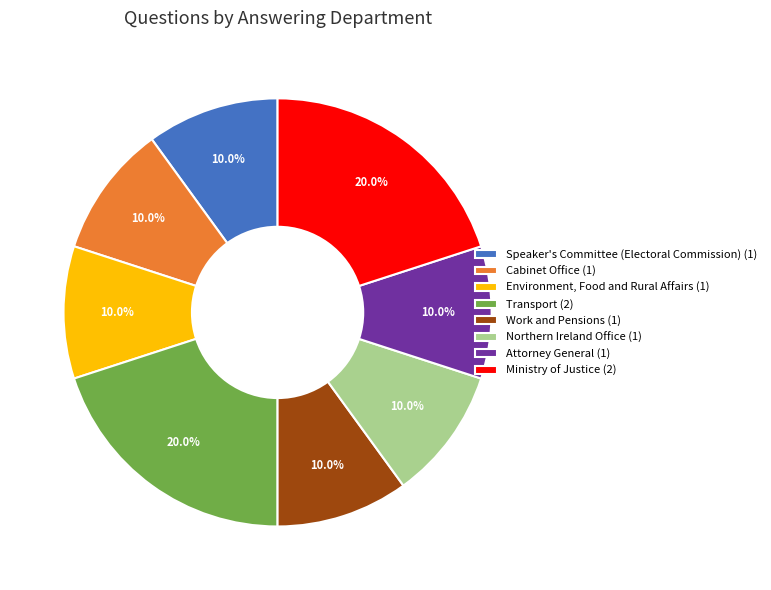

Is there a majority slice in this chart?

No